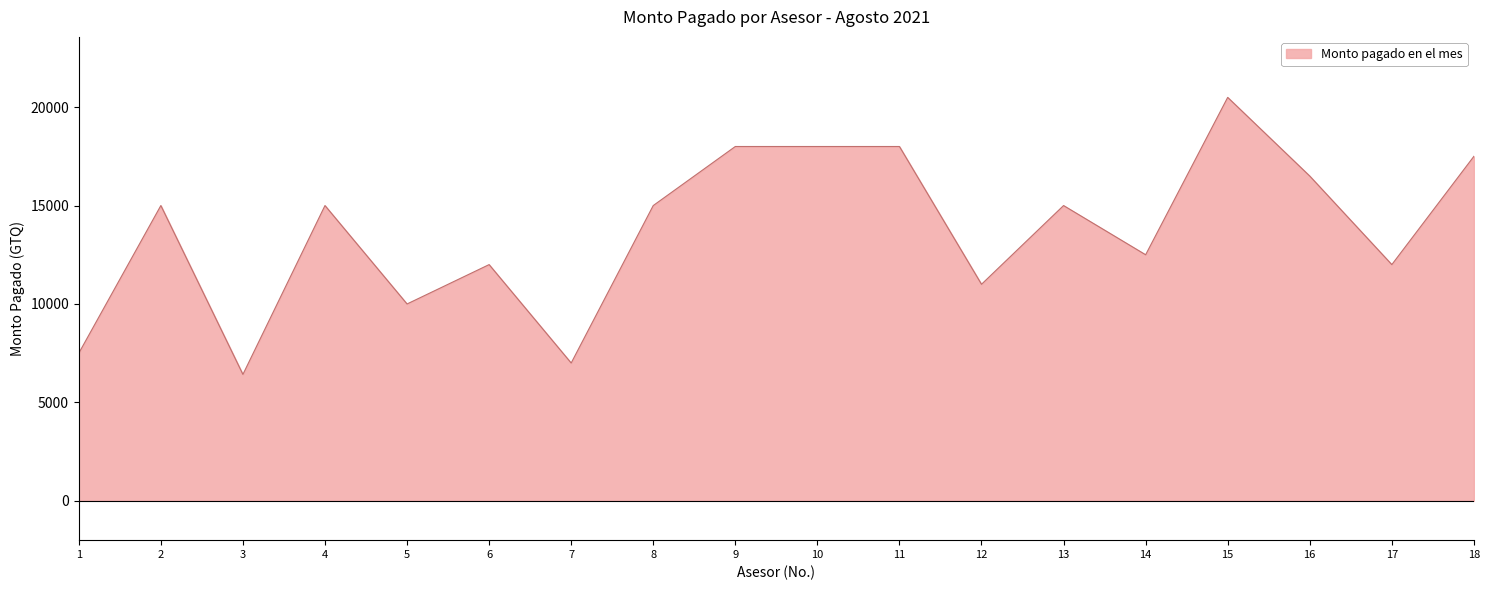

Where is the data nearest to the value 13458?

14